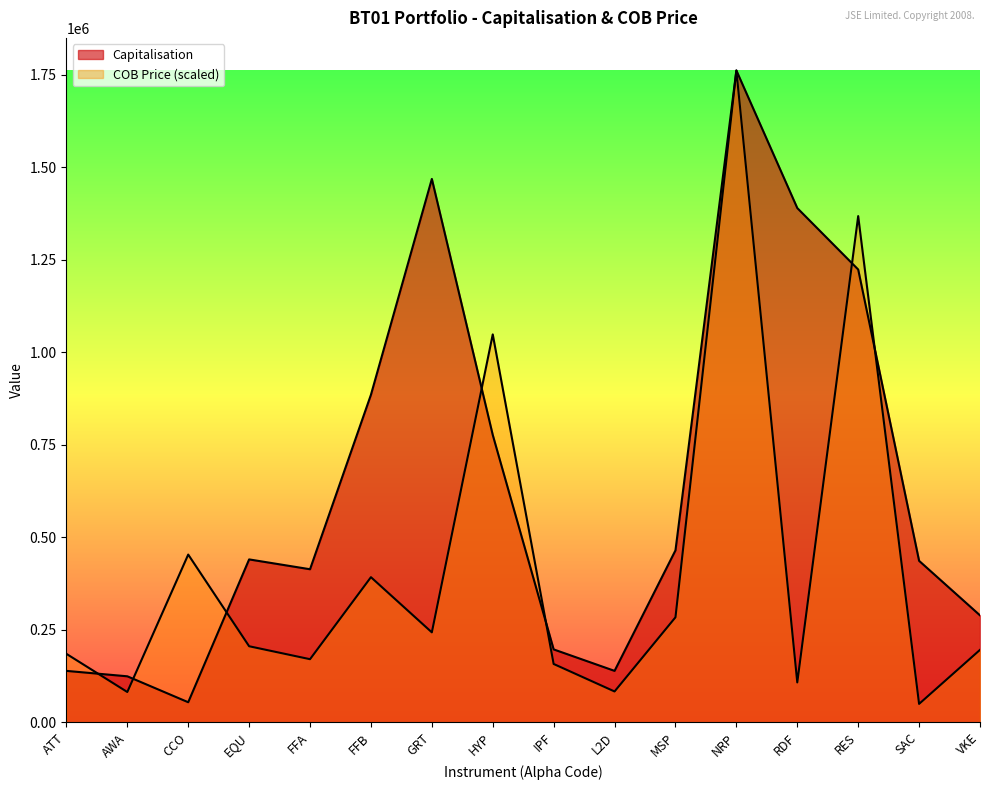

List the series in order of their overall mean, highest first.

Capitalisation, COB Price